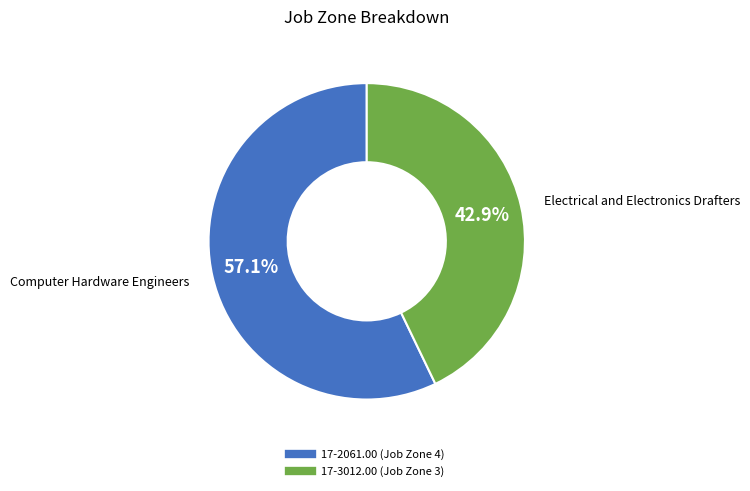

What is the smallest slice in the pie chart?

17-3012.00